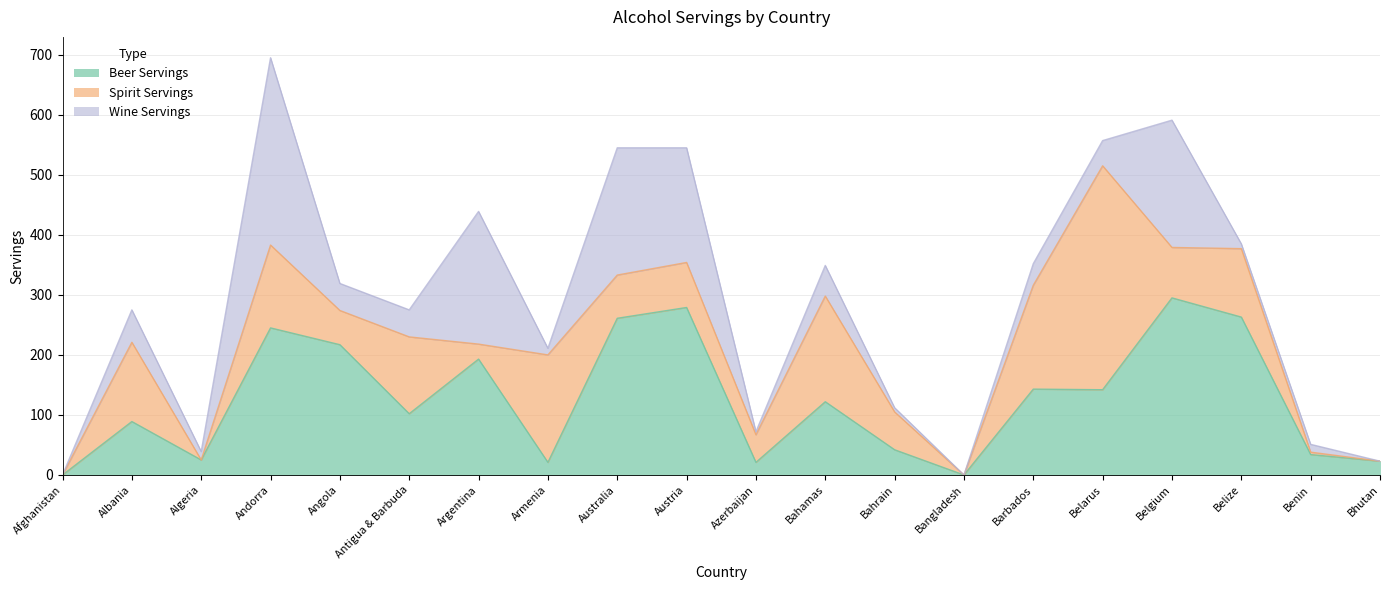

How many intersections are there between Spirit Servings and Beer Servings?

7